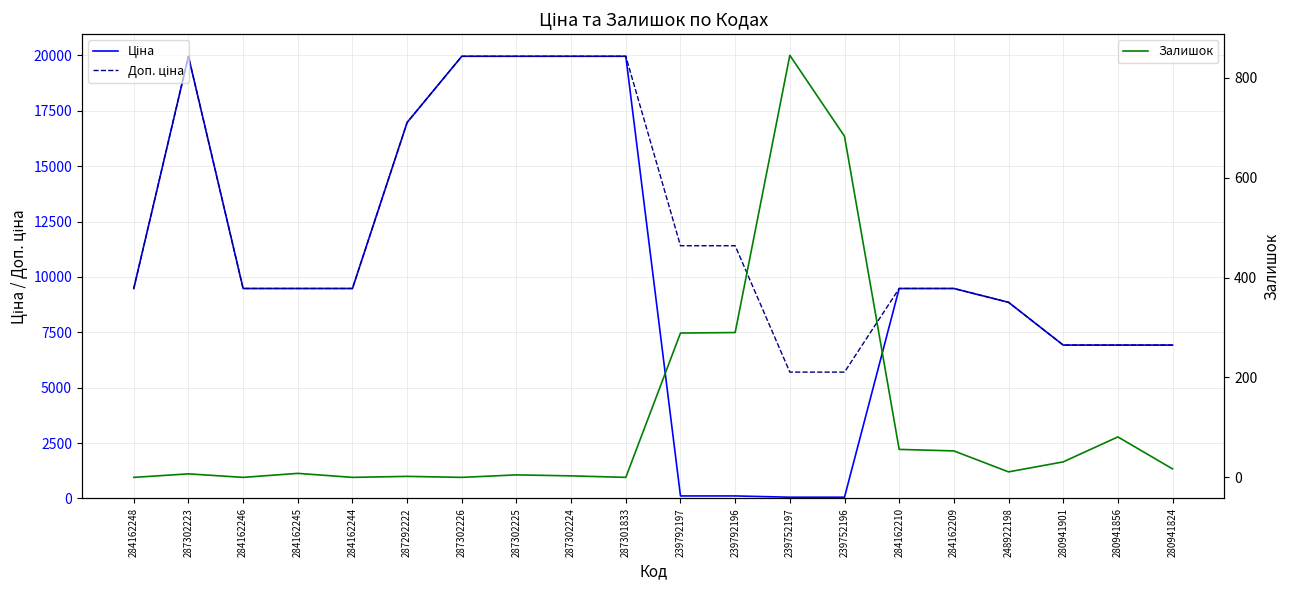

True or false: Залишок and Ціна intersect in this chart.

True